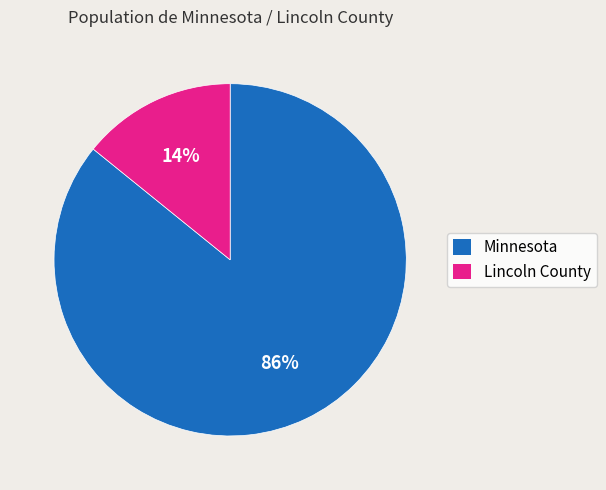

Which has a higher value, Lincoln County or Minnesota?

Minnesota